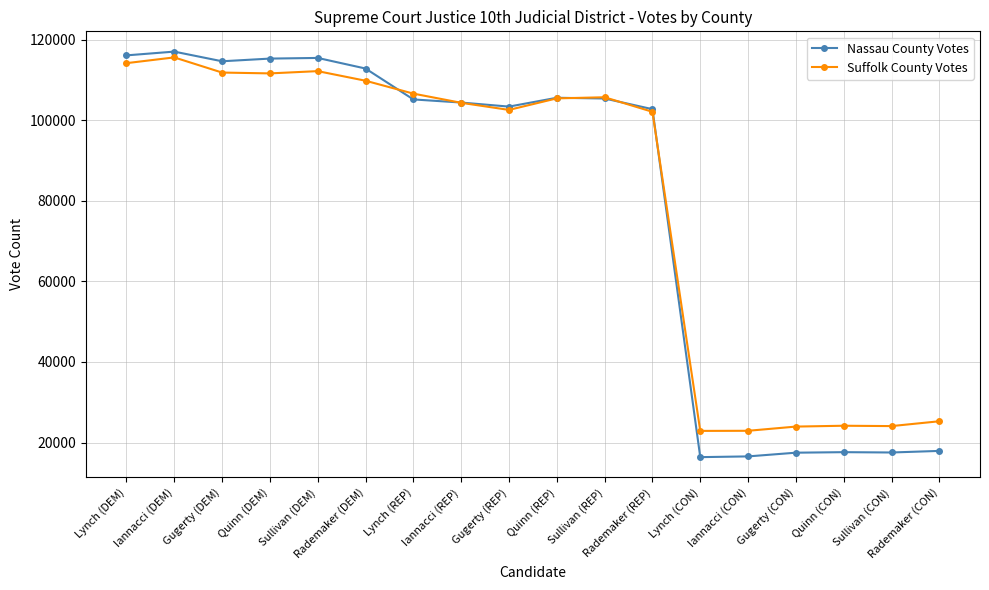

What is the approximate value of Nassau County Votes at Sullivan (REP), to the nearest 100?

105400